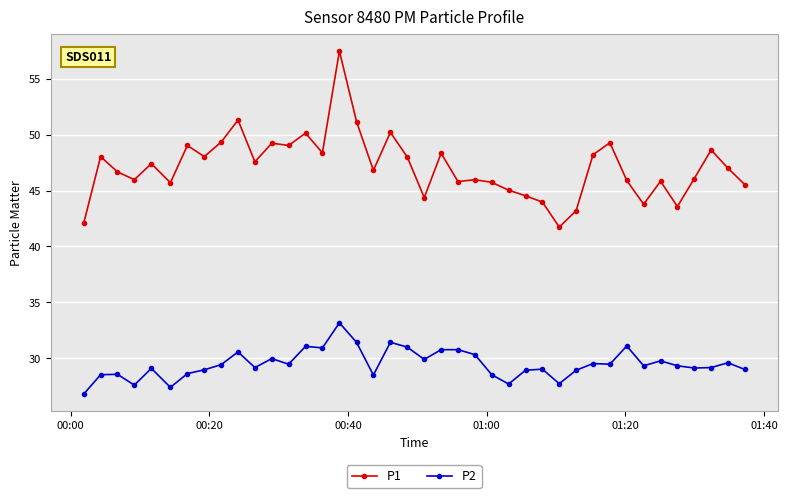

True or false: P1 and P2 cross at least once.

False